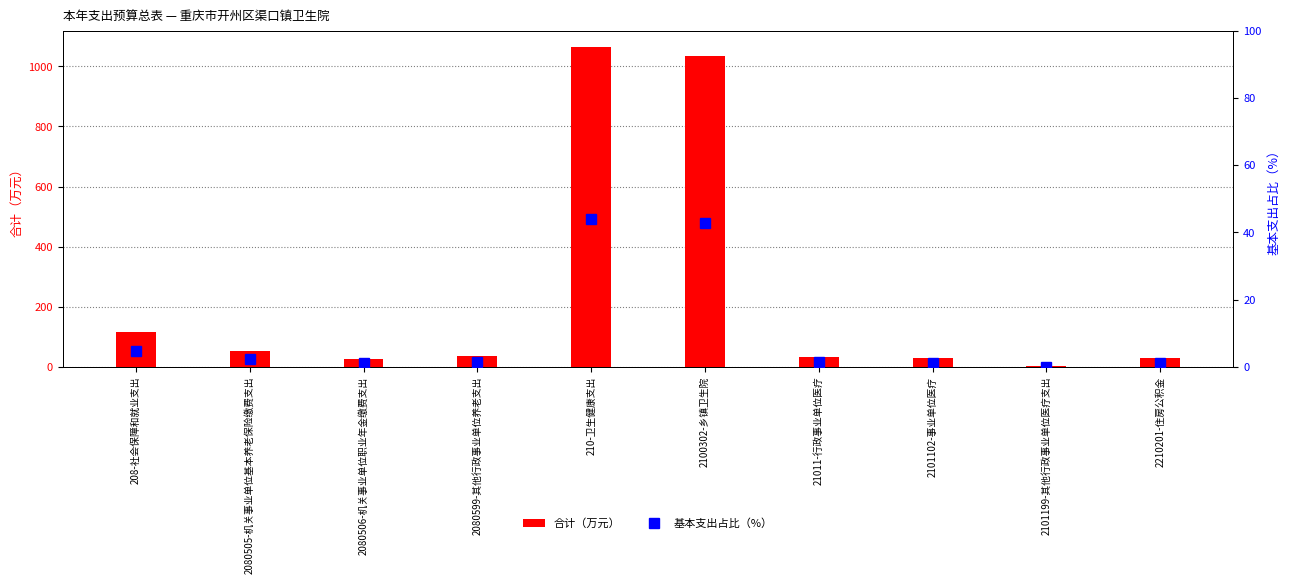

Which series has the largest range (max minus min)?

合计（万元）